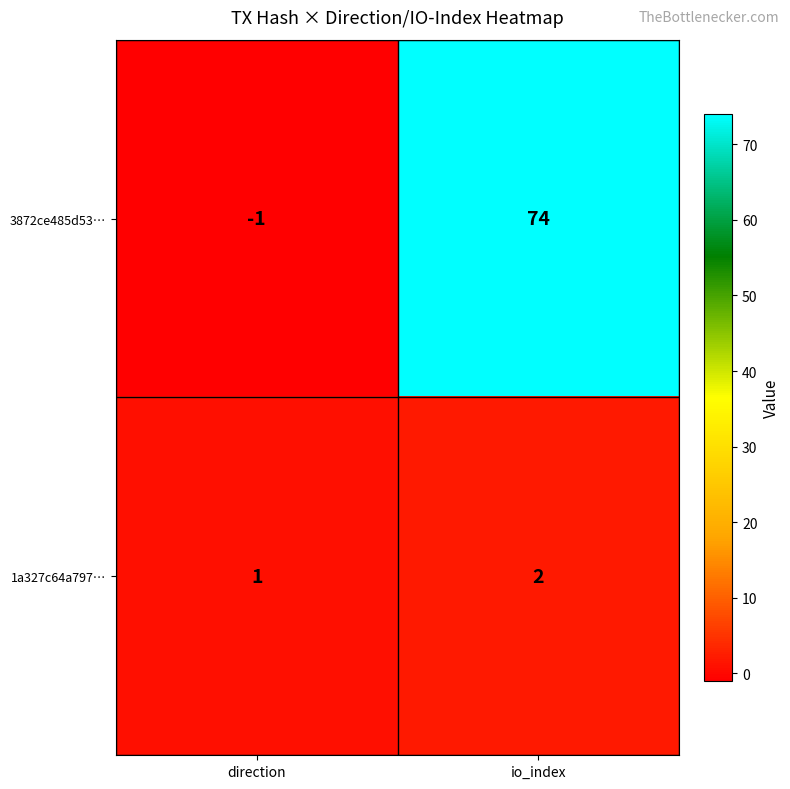

What is the minimum value shown in the chart?

-1